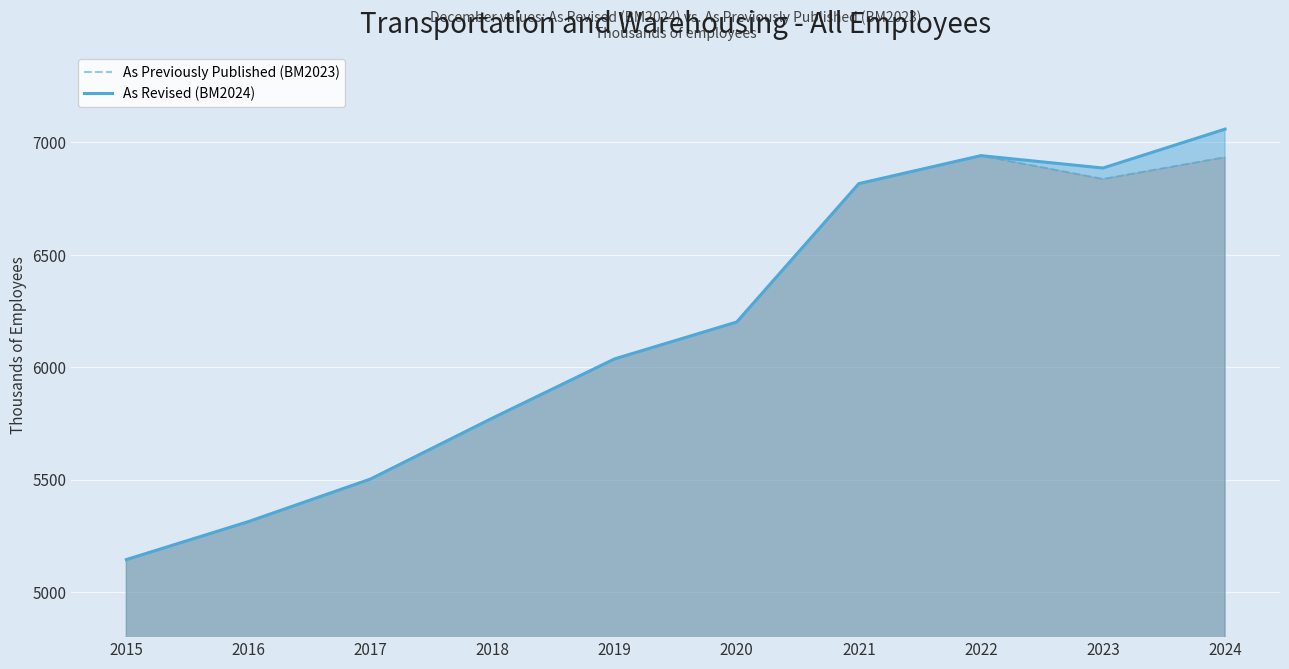

Reading right to left, transcribe all the data shown in this chart.

As Previously Published (BM2023): 6934.1	6837.2	6941.1	6816.7	6201.3	6037.4	5774.3	5503.1	5313.8	5144.8
As Revised (BM2024): 7059.0	6886.0	6941.1	6816.7	6201.3	6037.4	5774.3	5503.1	5313.8	5144.8